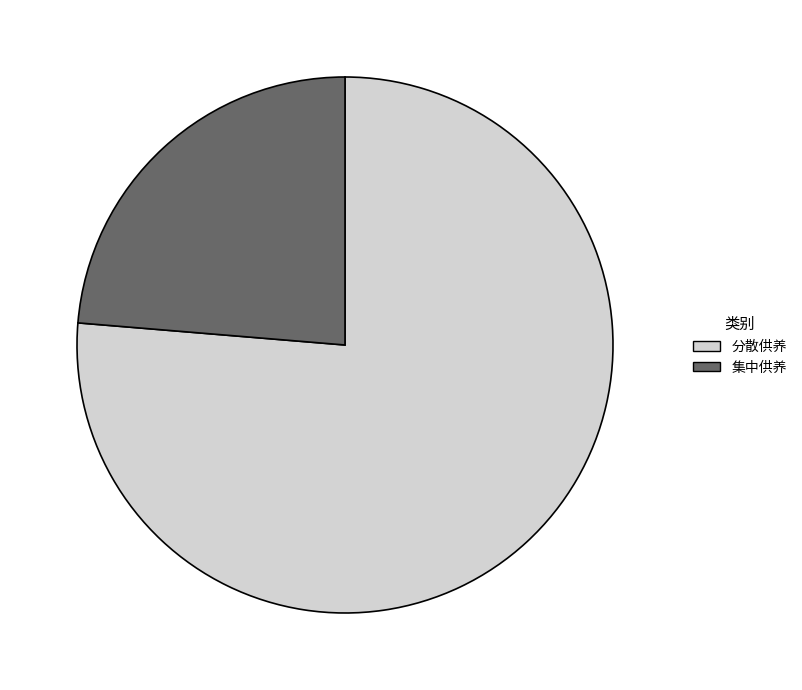

Does 集中供养 represent more than half of the total?

No